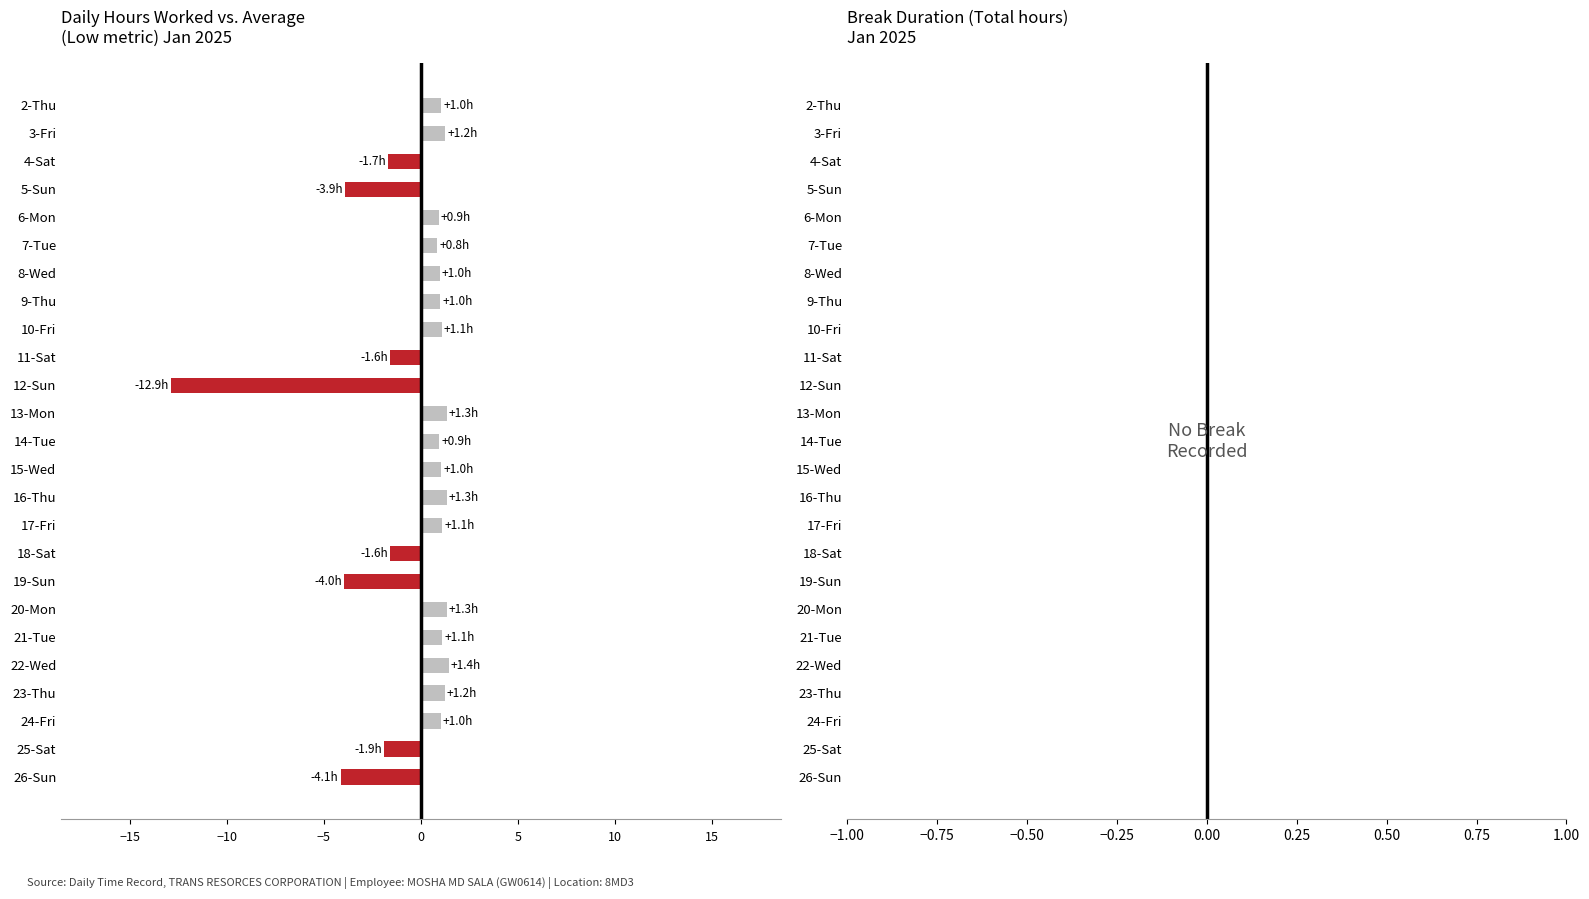

Count the number of categories in the chart.

25